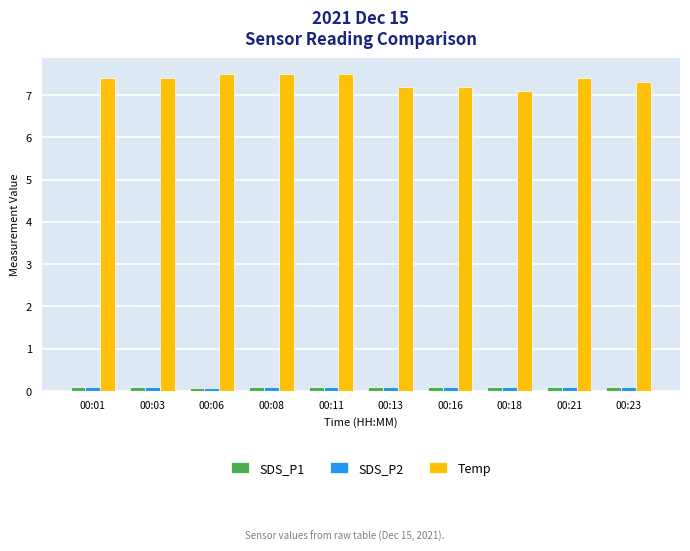

The SDS_P1 series shows 0.1 at 00:18. True or false?

True